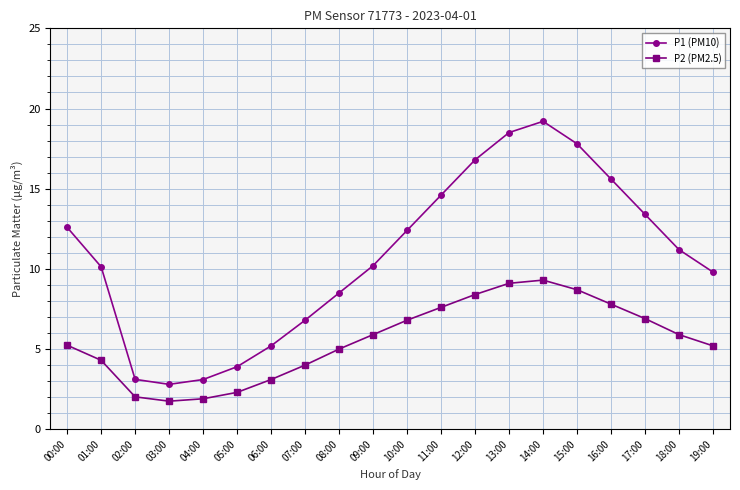

What is the minimum value shown in the chart?

1.8